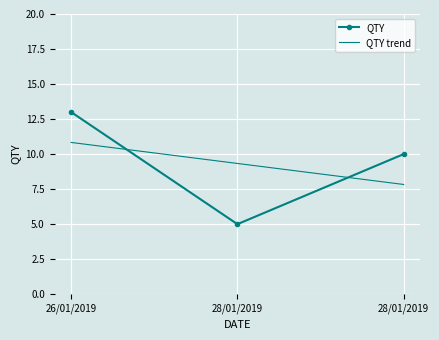

What are all the series names shown in the legend?

QTY, QTY trend